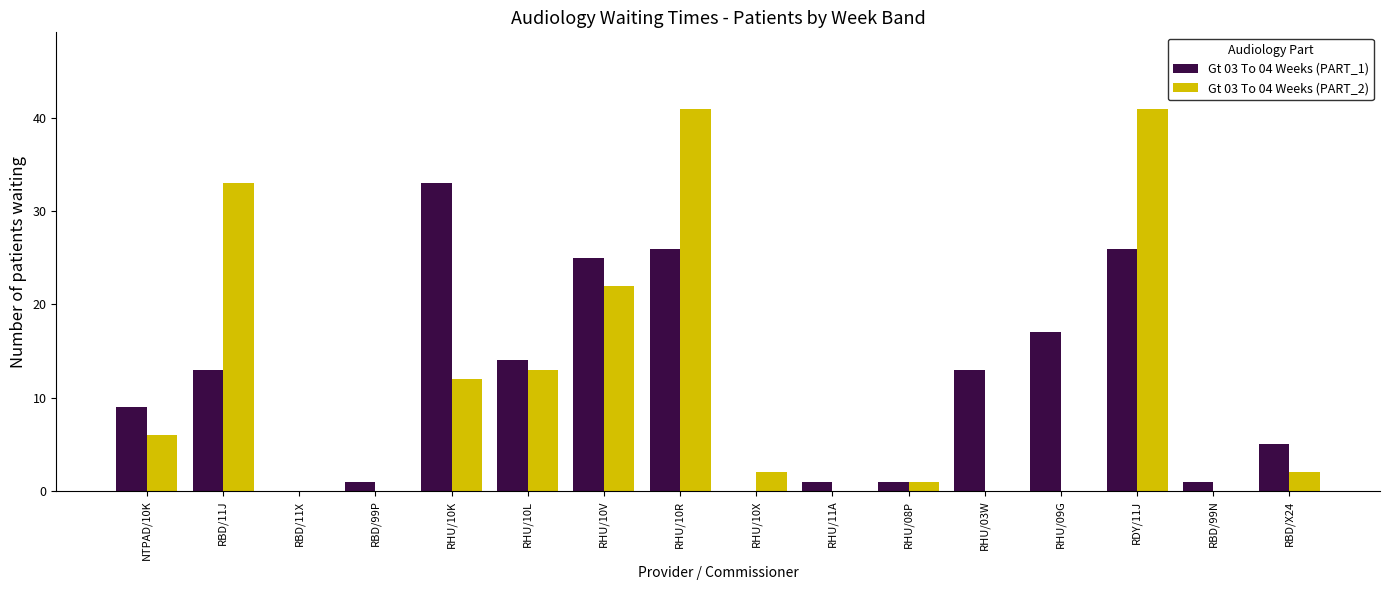

Between RHU/10L and RHU/08P, which series saw the biggest shift?

Gt 03 To 04 Weeks (PART_1)